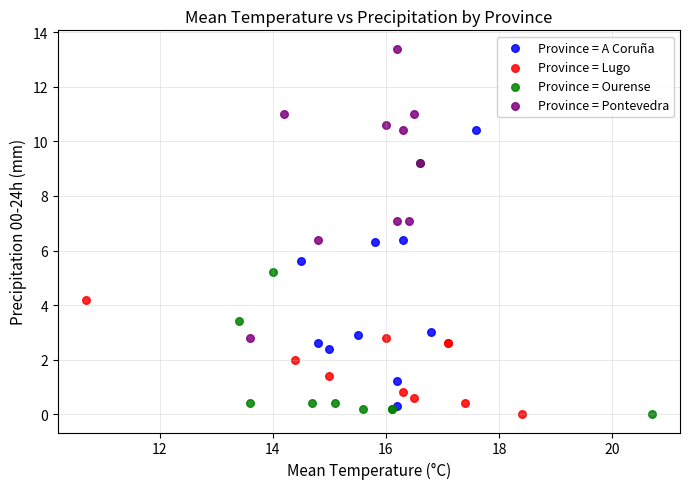

Which series contains the highest Y value?

Province = Pontevedra